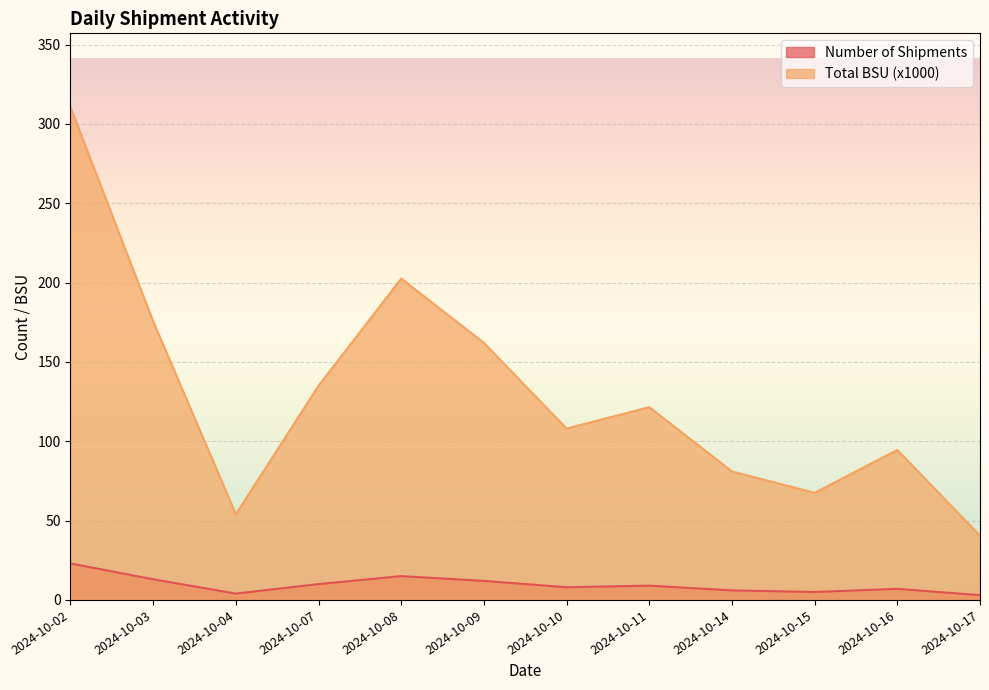

What is the average value of the Total BSU (x1000) series?

129.4